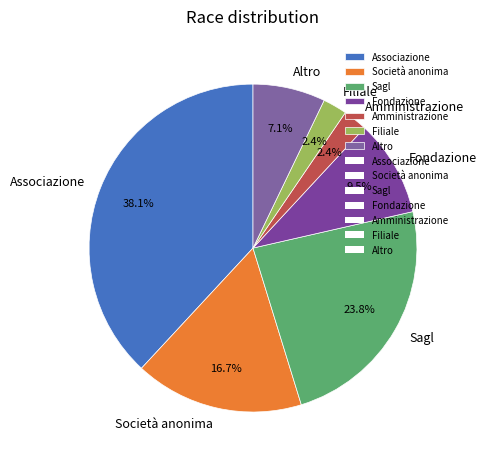

Approximately how many times larger is the value at Filiale compared to Amministrazione?

1.0